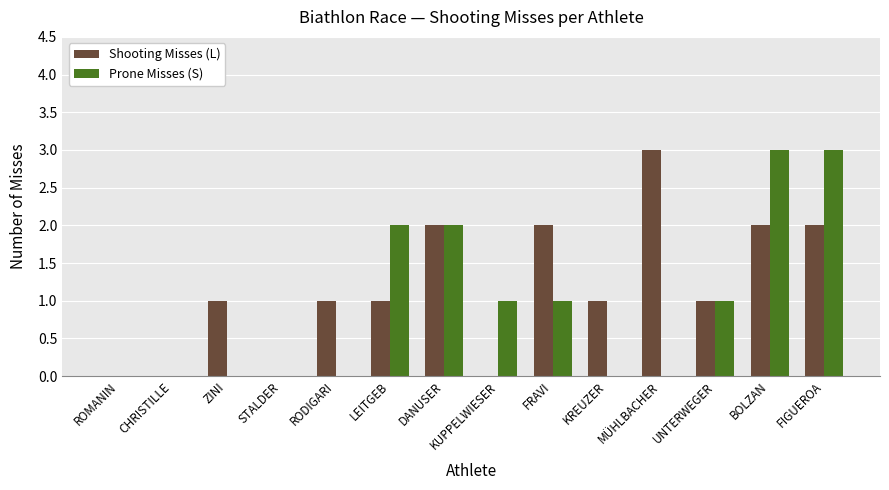

Reading left to right, extract all data points from this chart.

Shooting Misses (L): 0	0	1	0	1	1	2	0	2	1	3	1	2	2
Prone Misses (S): 0	0	0	0	0	2	2	1	1	0	0	1	3	3